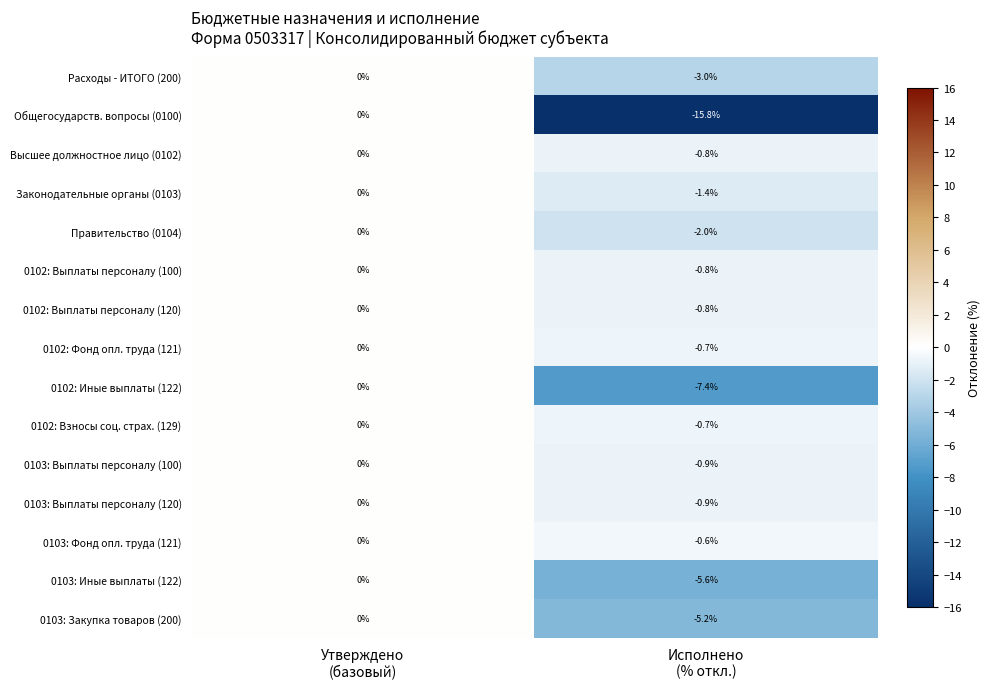

How many values in the 0103: Закупка товаров (200) series are below 0?

1